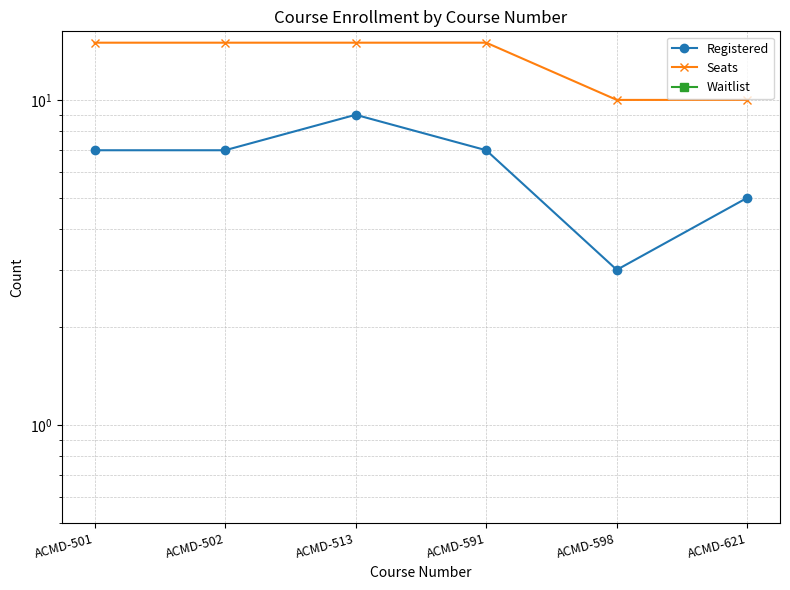

Is it true that Registered equals 7 at ACMD-501?

True